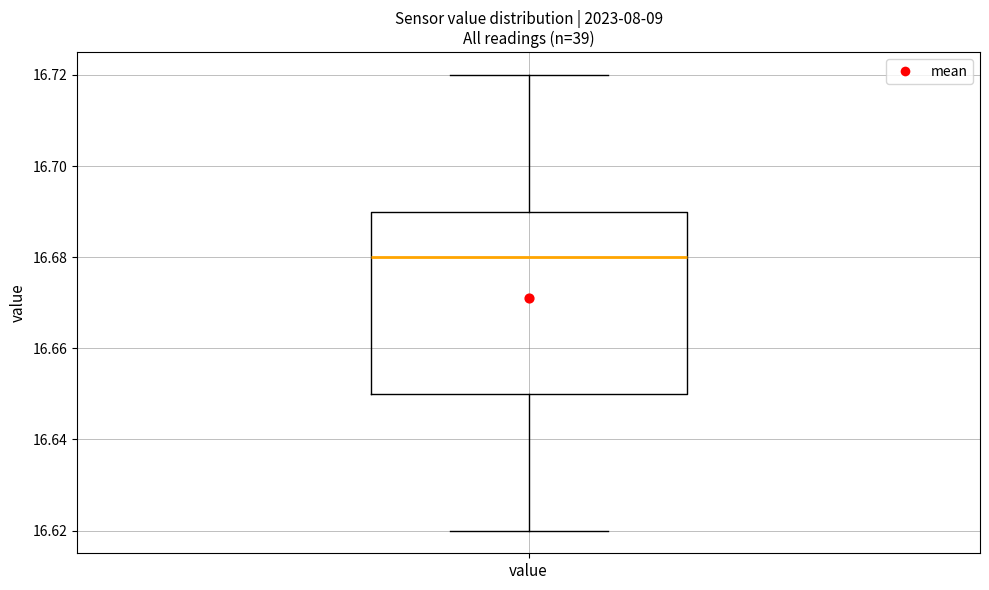

Where does the median line of the box for value sit on the y-axis? The values are not printed on the chart, so give them approximately, as read against the axis.

16.68